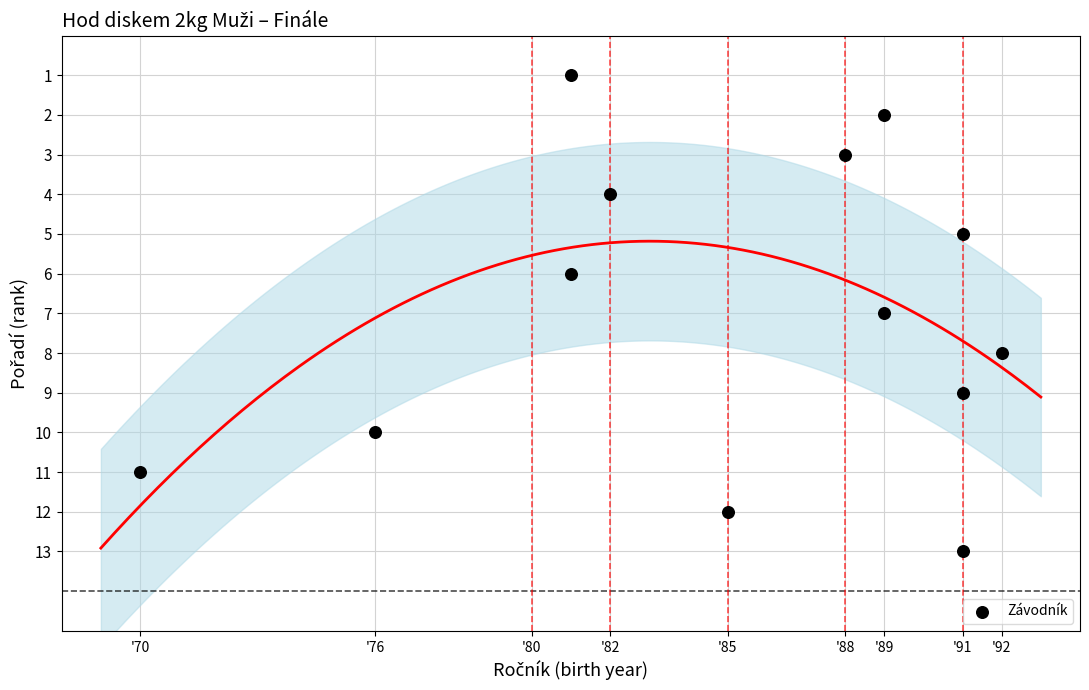

What is the range of X values (max minus min)?

22